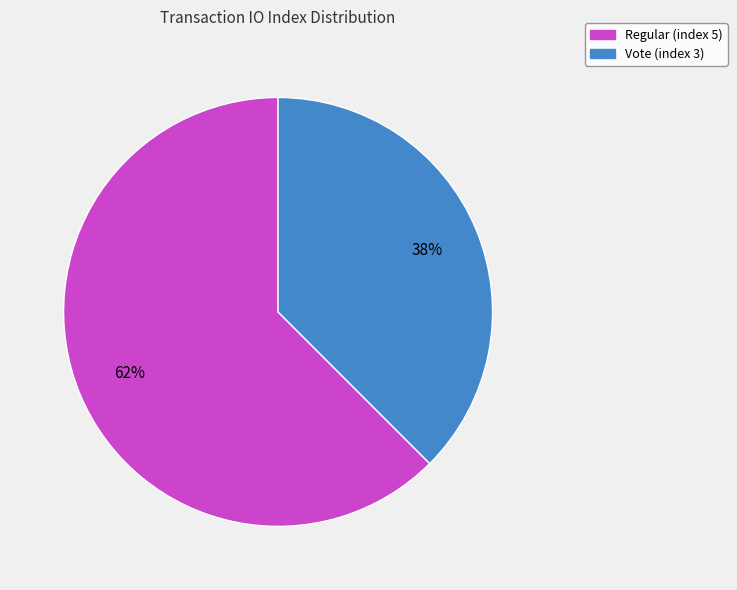

What is the ratio of the value at Vote (index 3) to the value at Regular (index 5)?

0.6